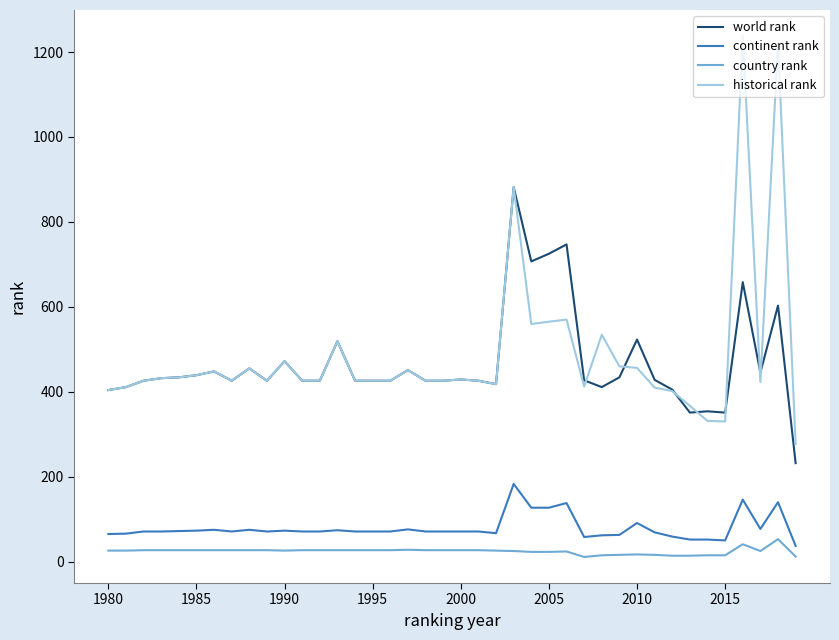

What is the maximum value for historical rank?

1237.6